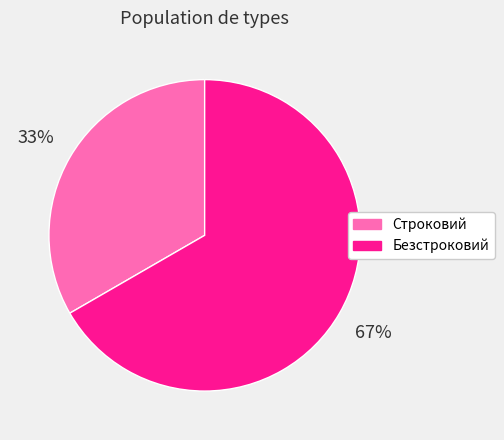

What is the majority slice?

Безстроковий